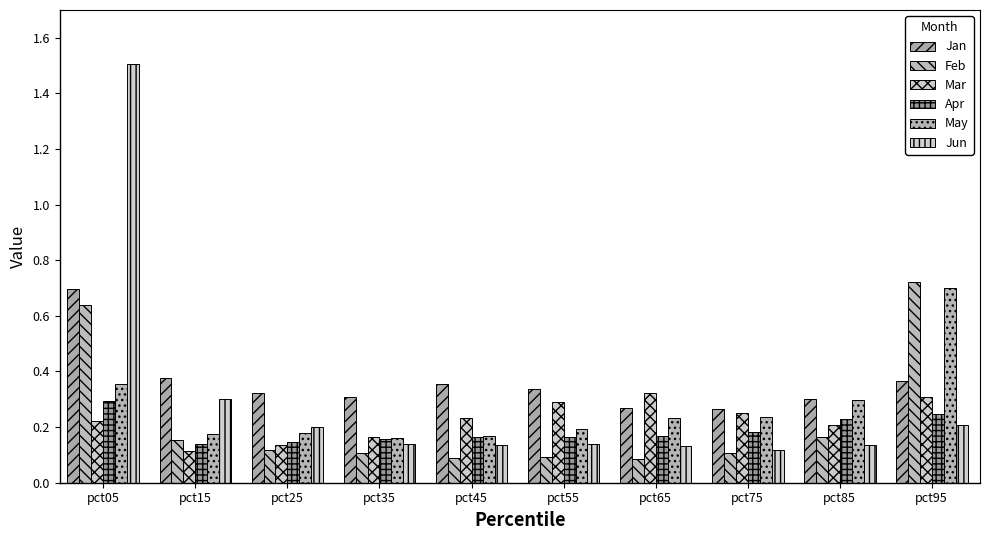

How many groups of bars are there?

10